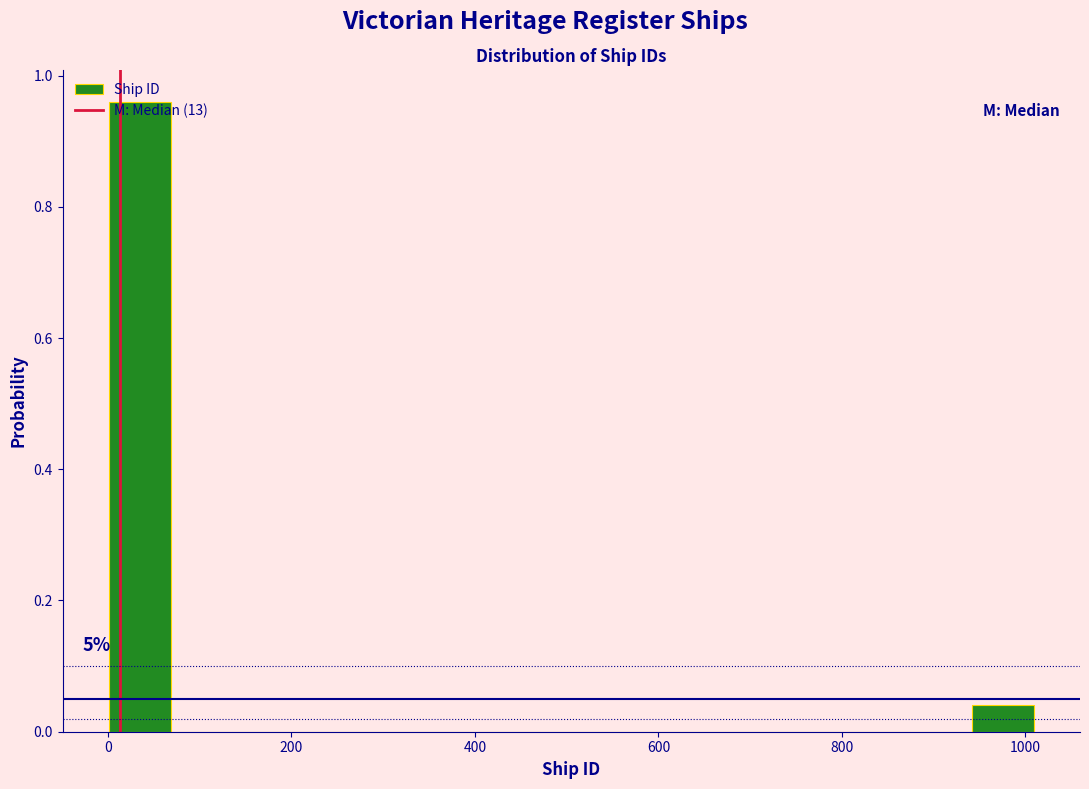

Around what value on the x-axis is the tallest bar? Give the approximate position of its centre, as read against the axis.

40